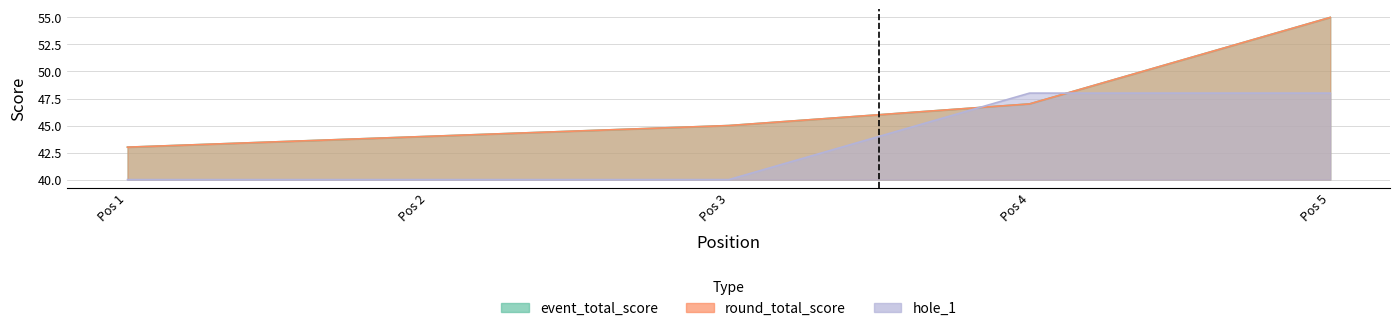

Which has a higher value, Pos 4 or Pos 2?

Pos 4